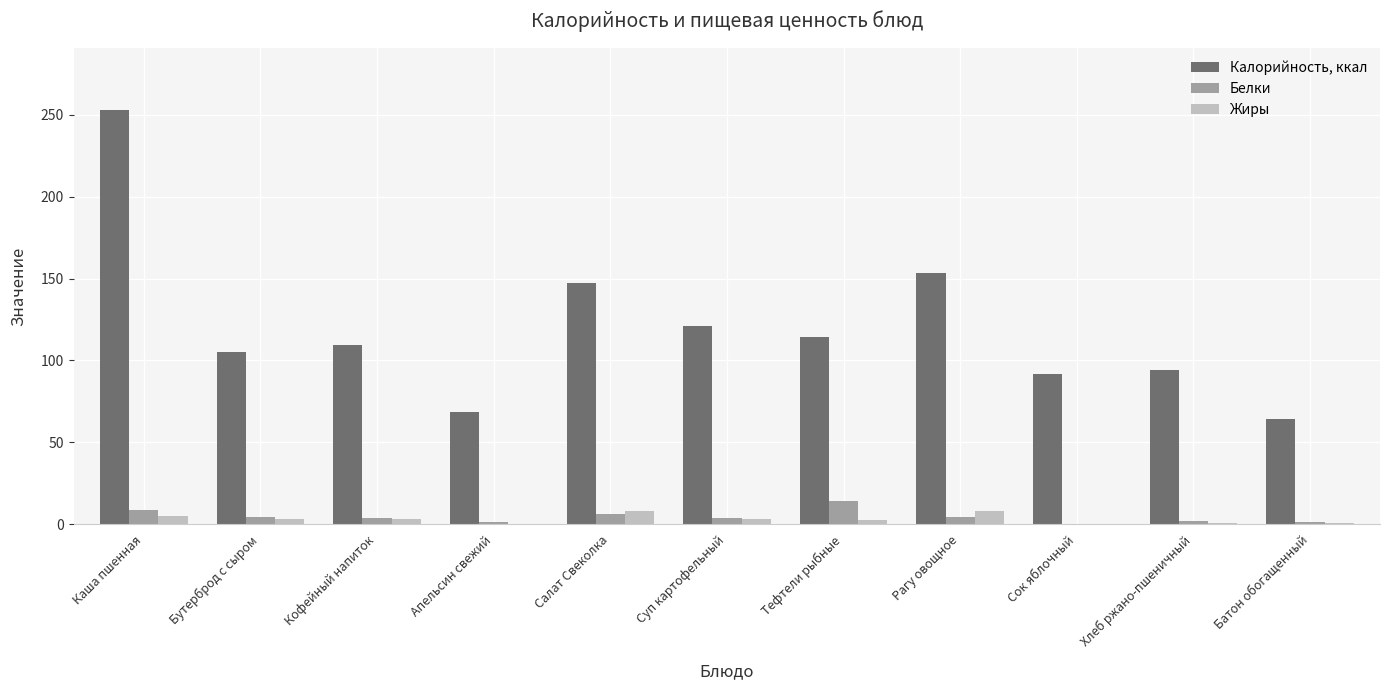

The Калорийность, ккал series shows 36.7 at Сок яблочный. True or false?

False